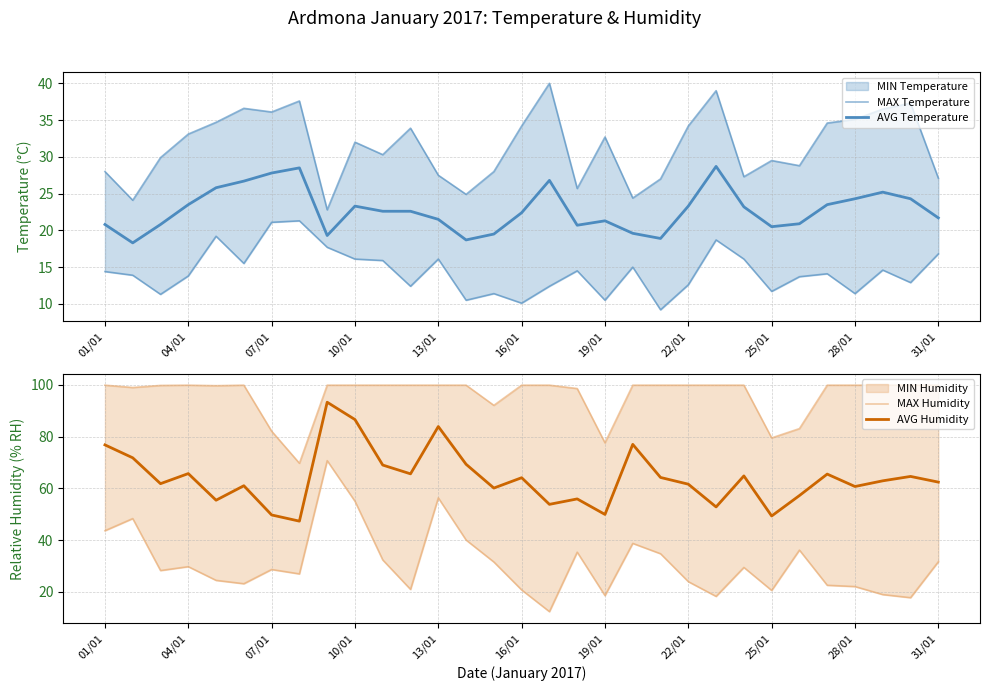

How many values in the MAX Humidity series exceed 99?

23